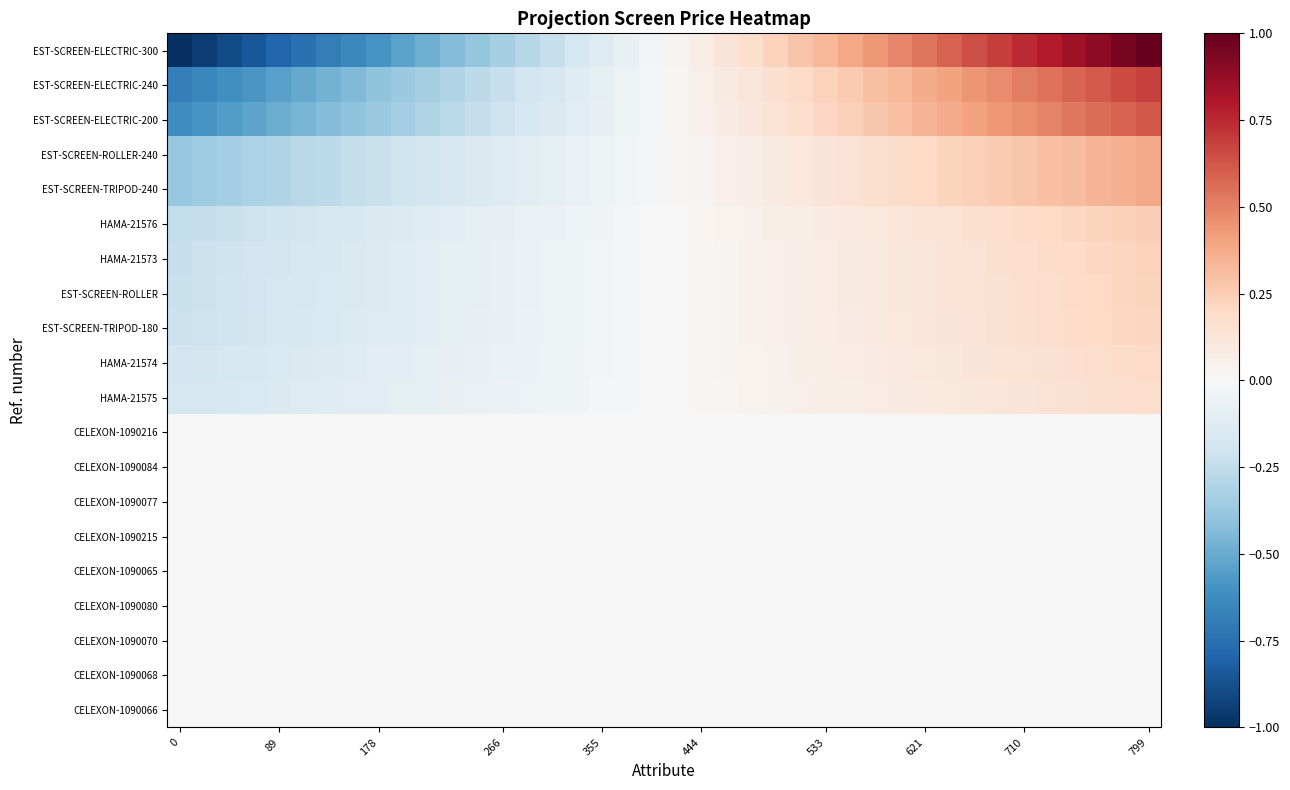

At which category is the sum across all series the highest?

799